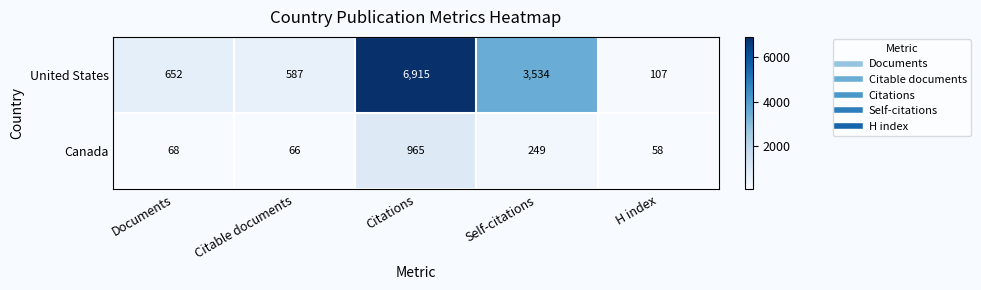

Reading right to left, what are all the values shown in this chart?

United States: 107	3534	6915	587	652
Canada: 58	249	965	66	68